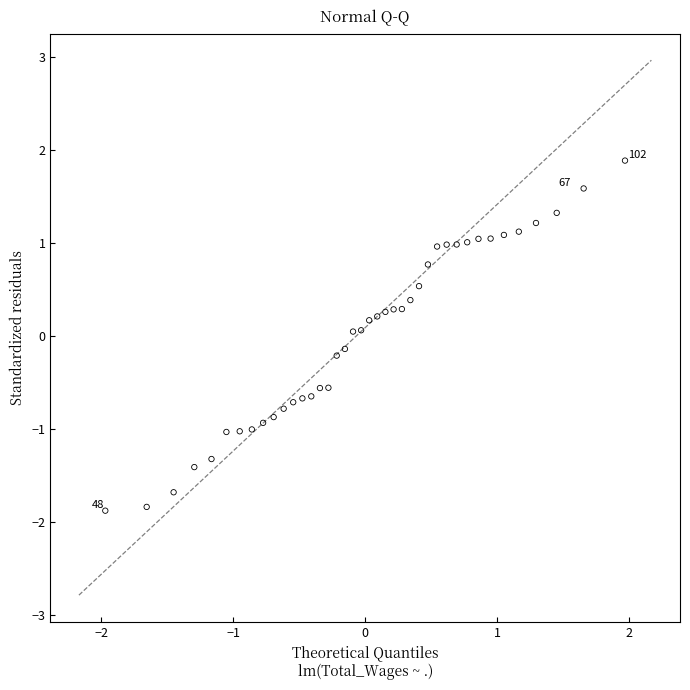

What is the range of X values (max minus min)?

3.9